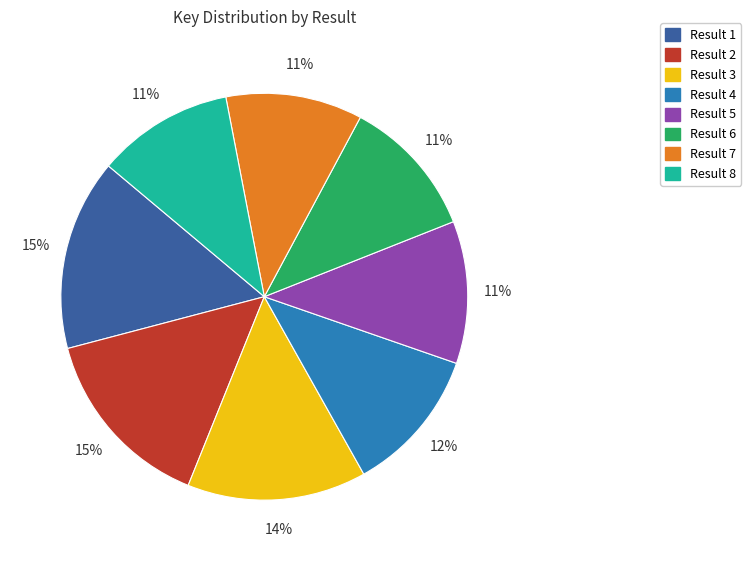

What is the ratio of the value at Result 3 to the value at Result 8?

1.3